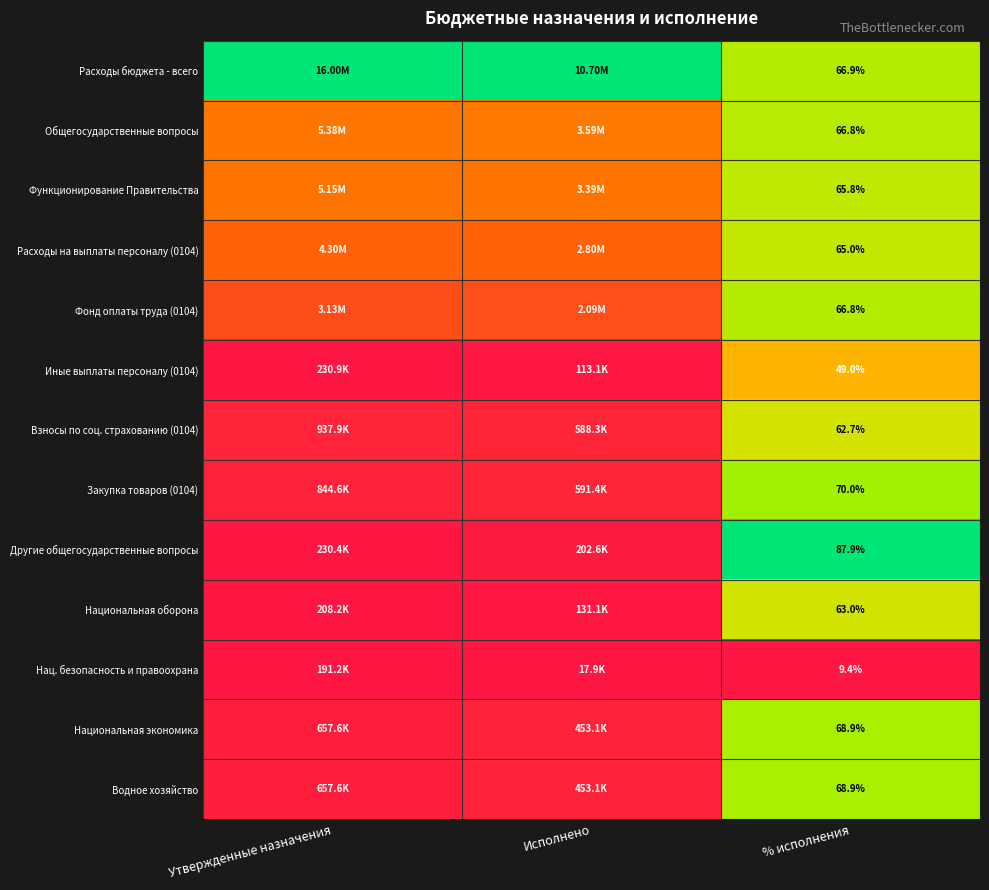

Is the value of Функционирование Правительства at % исполнения greater than the value of Расходы бюджета - всего at % исполнения?

No